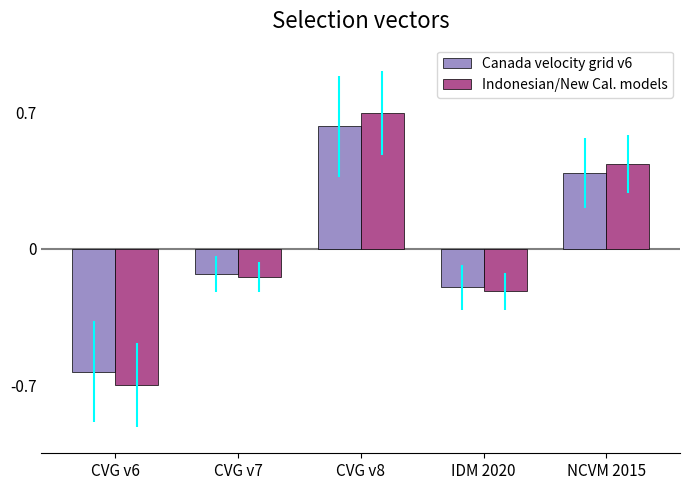

Which series has the largest range (max minus min)?

Indonesian/New Cal. models